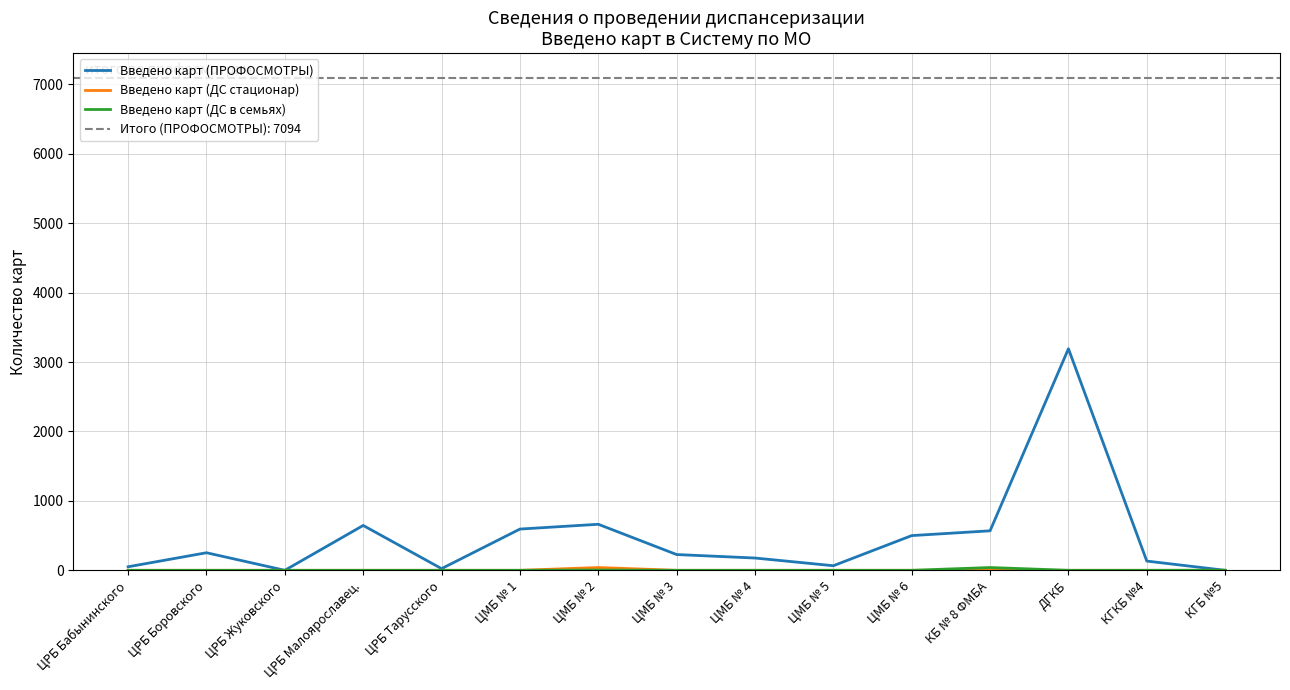

What position from the left is КГБ №5?

15